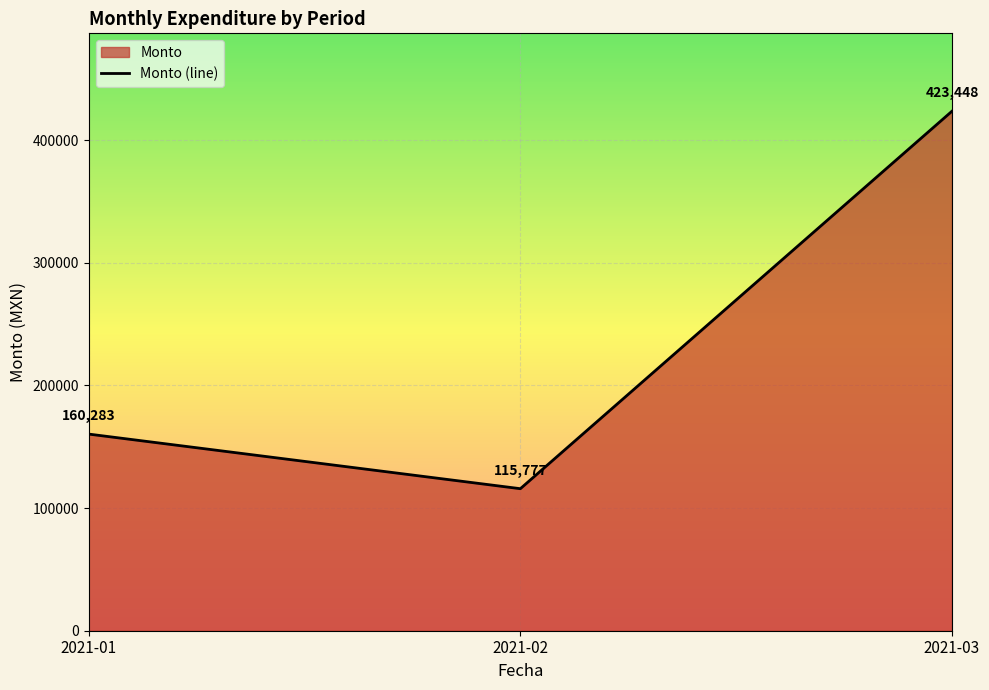

What is the average value?

233169.2